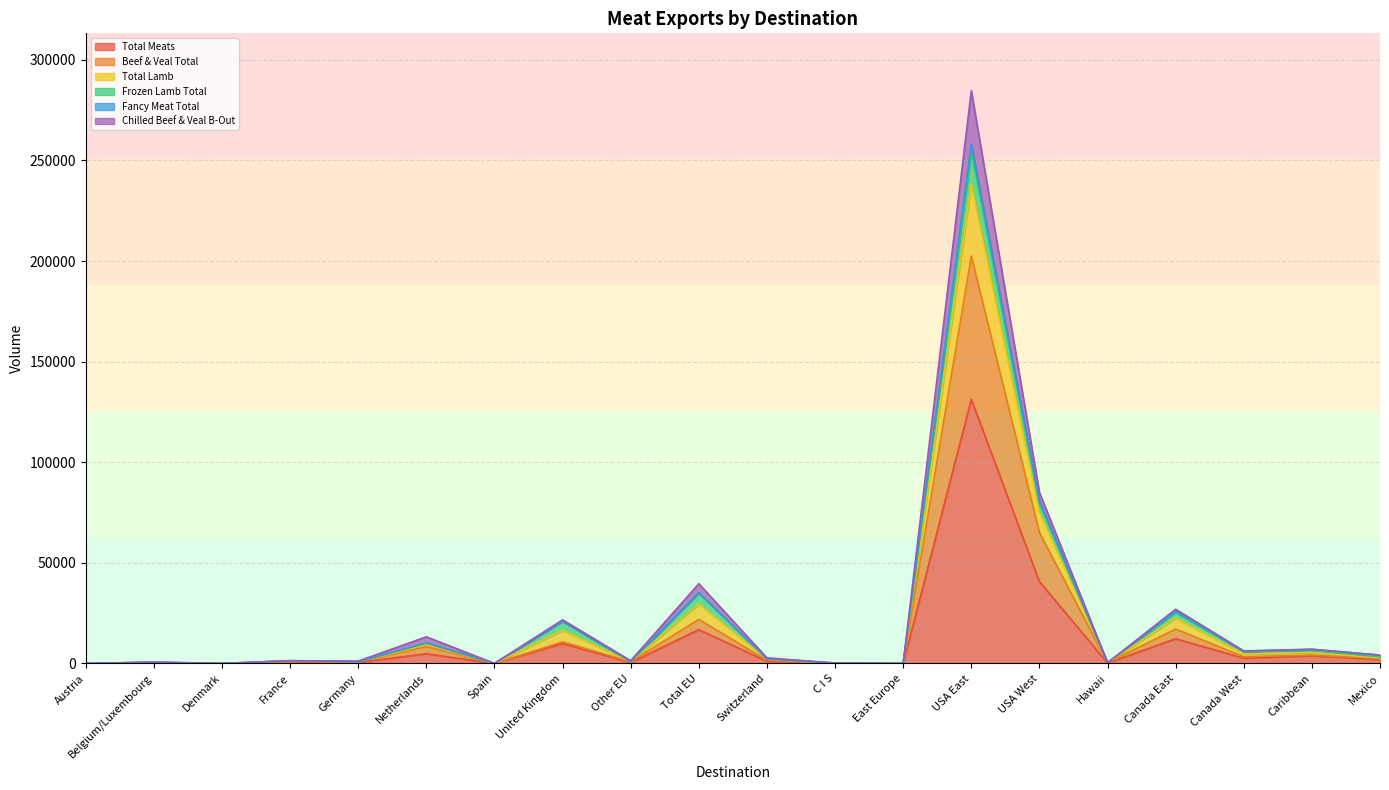

What is the label of the 19th point from the left?

Caribbean